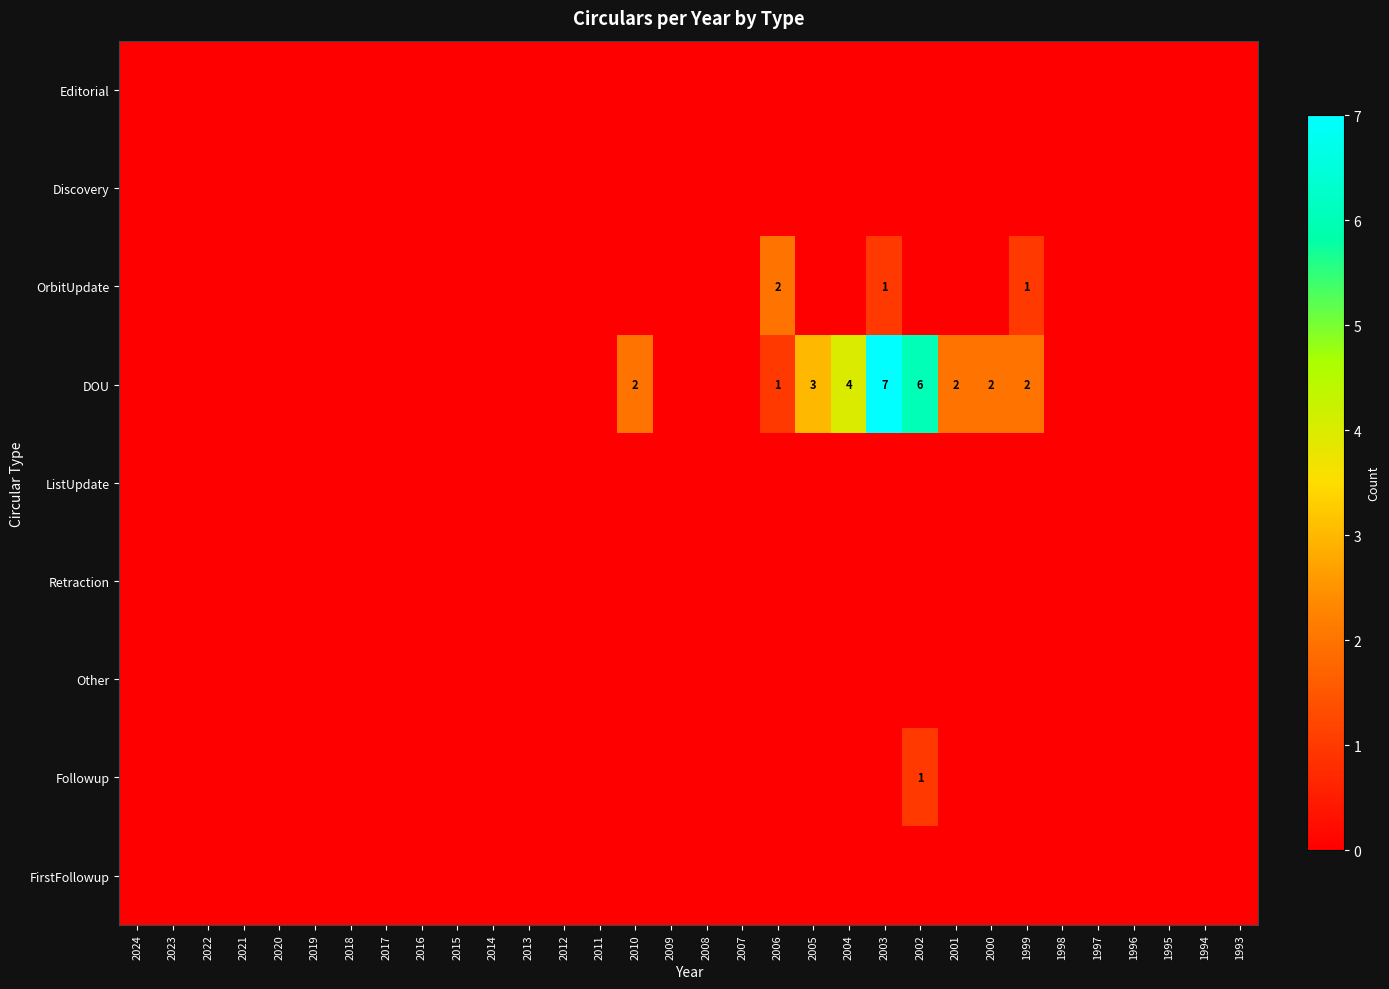

Which series has the largest total across all categories?

DOU